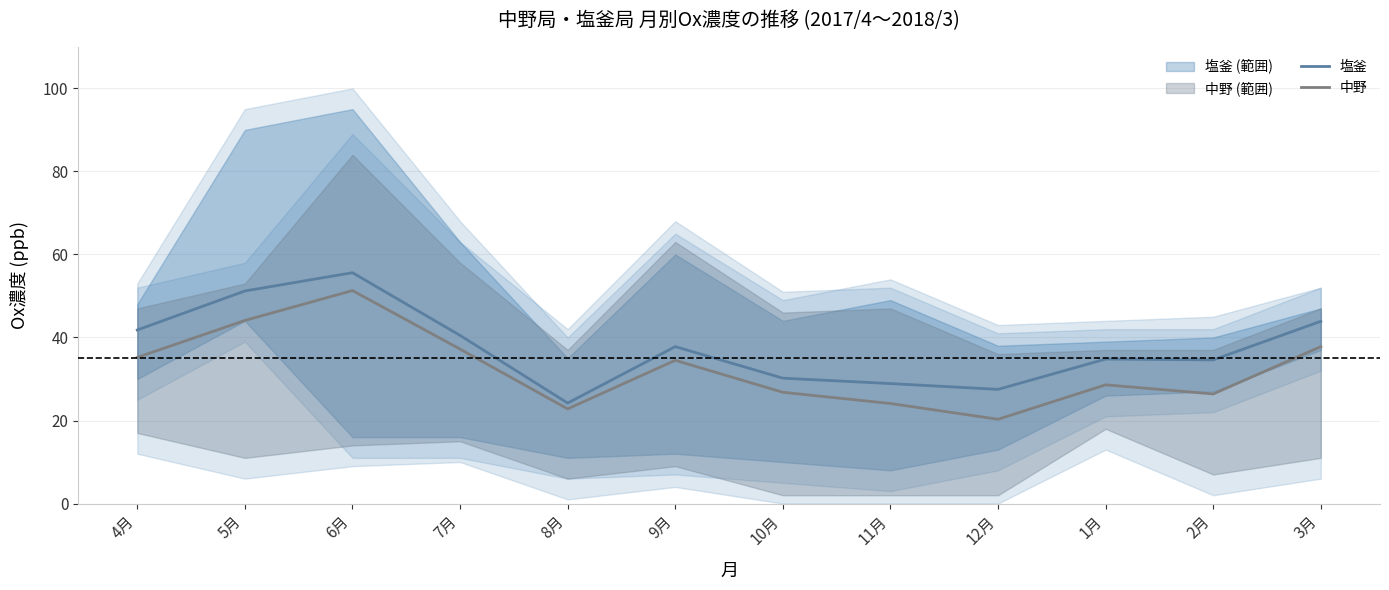

What is the label of the 11th point from the left?

2月